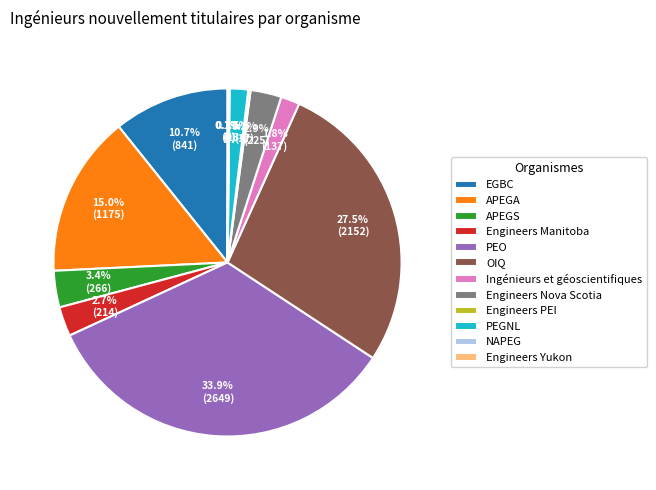

Which slice is the largest?

PEO